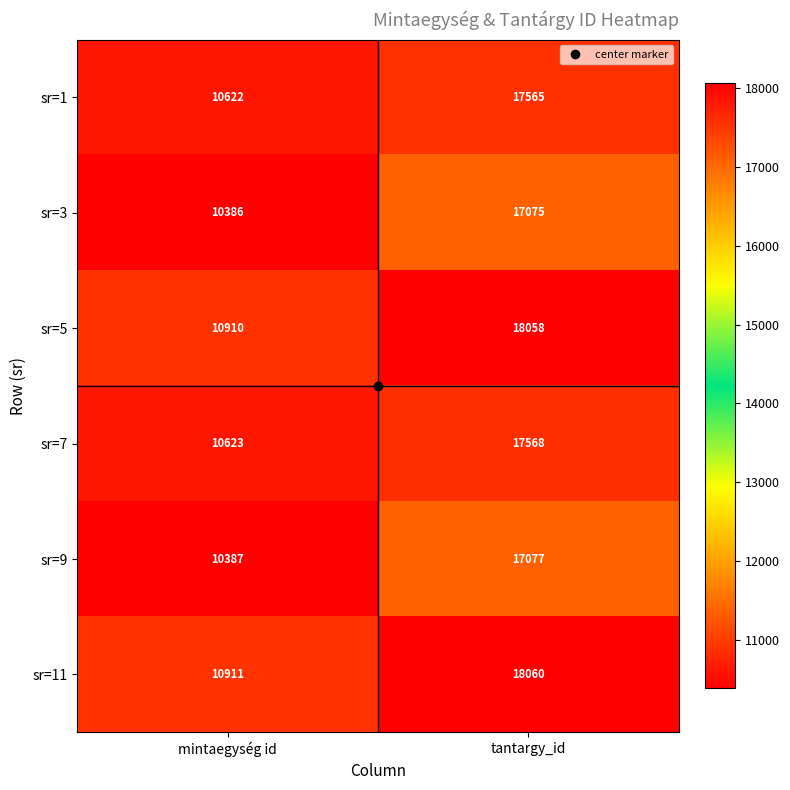

True or false: sr=5 has a value of 10910 at mintaegység id.

True